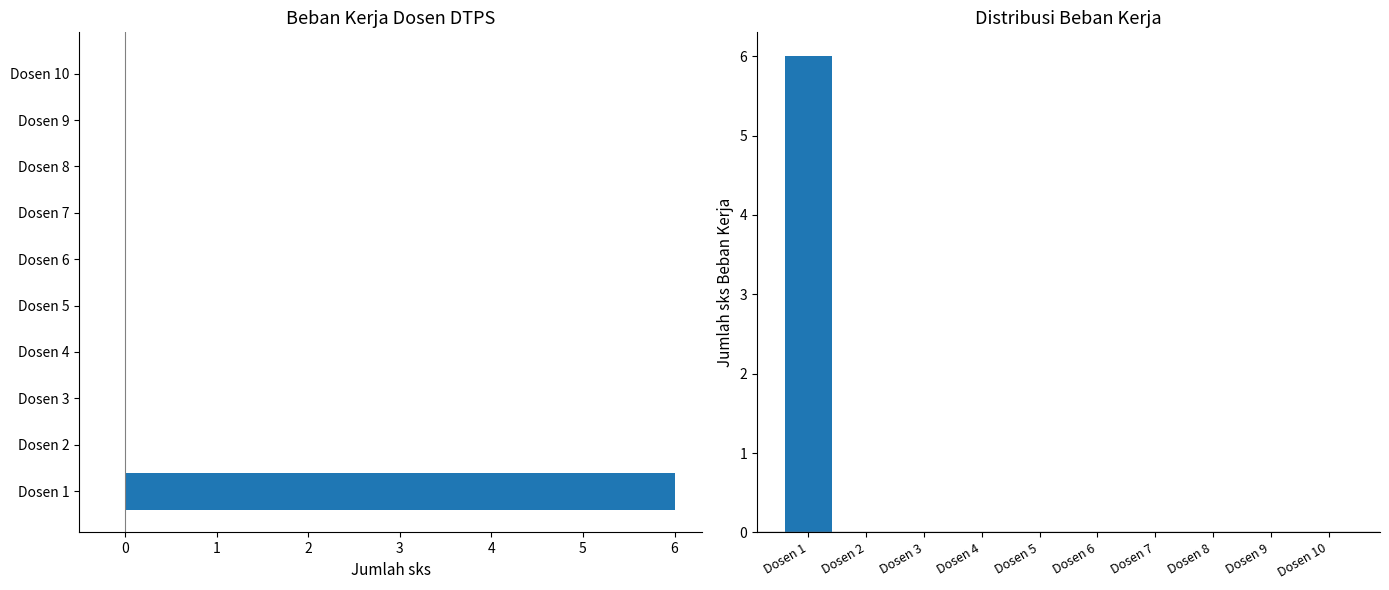

What is the difference between the maximum and second lowest values?

6